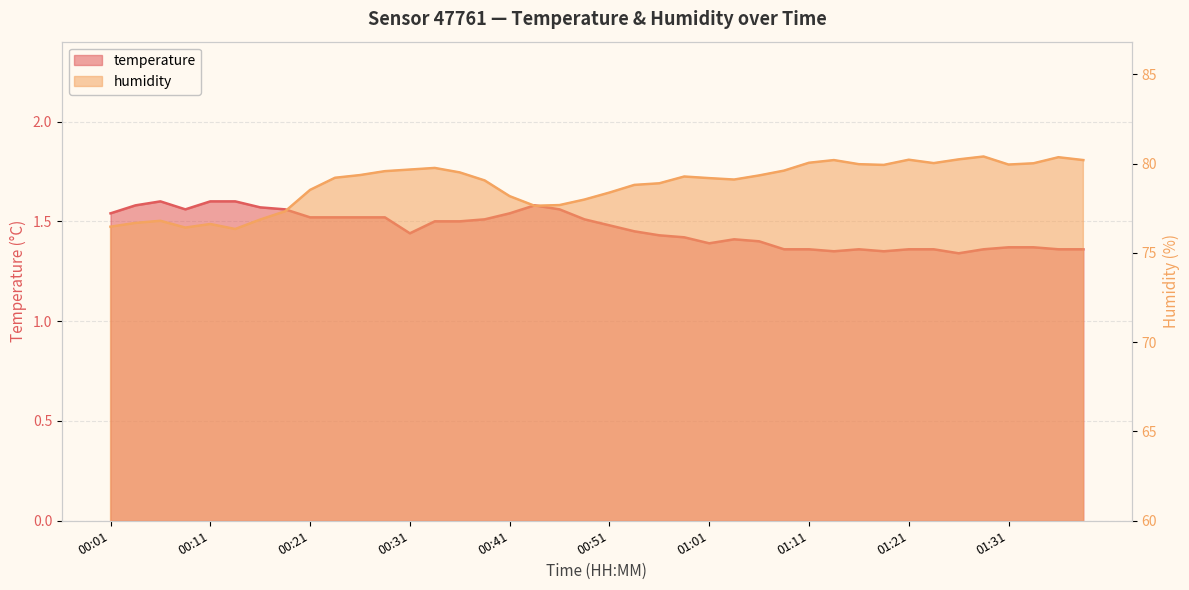

What is the smallest value displayed?

1.3